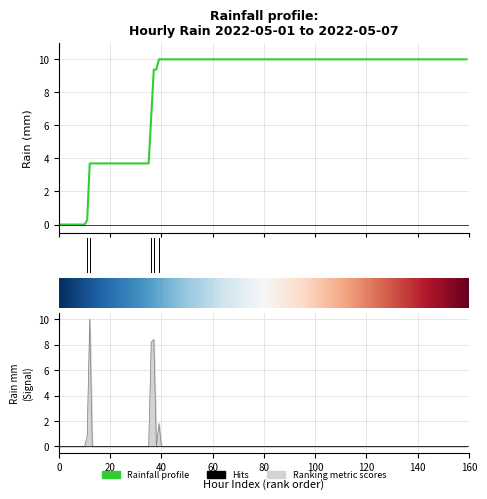

True or false: the data has more than 1 interior local peaks.

False